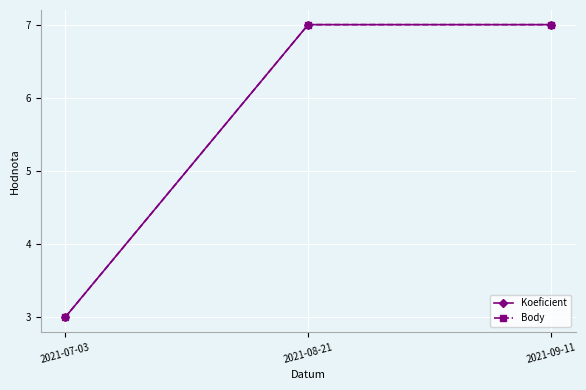

Does the chart have visible grid lines?

Yes